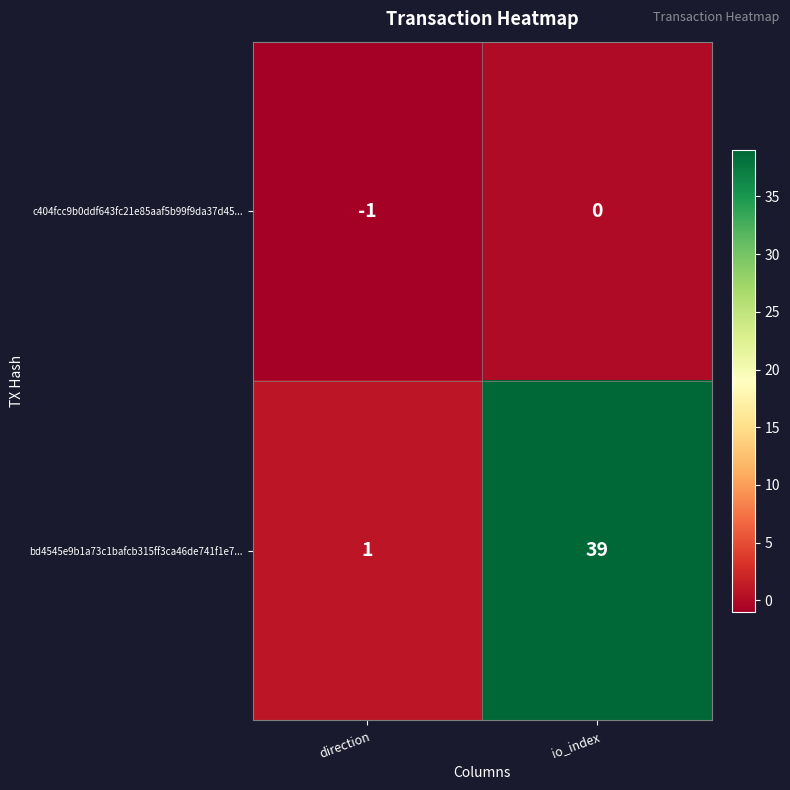

Between direction and io_index, which series saw the biggest shift?

bd4545e9b1a73c1bafcb315ff3ca46de741f1e7...